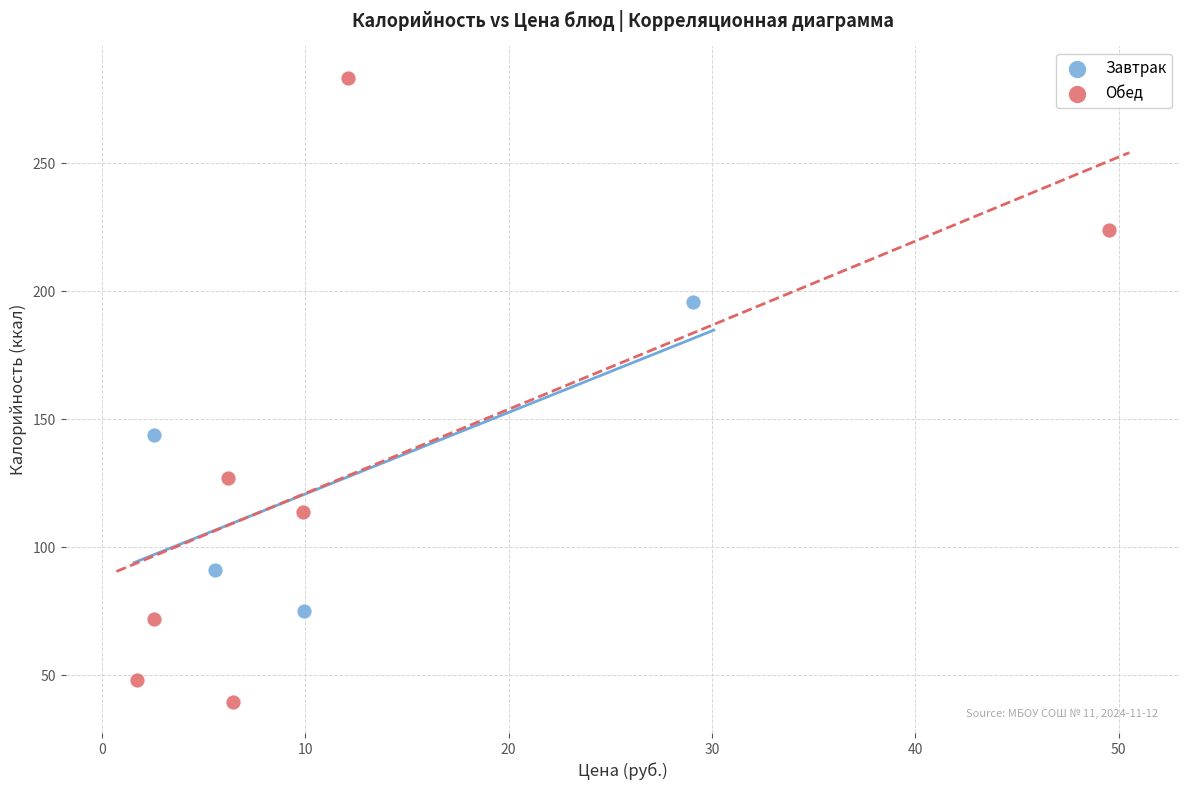

Which series contains the highest Y value?

Обед